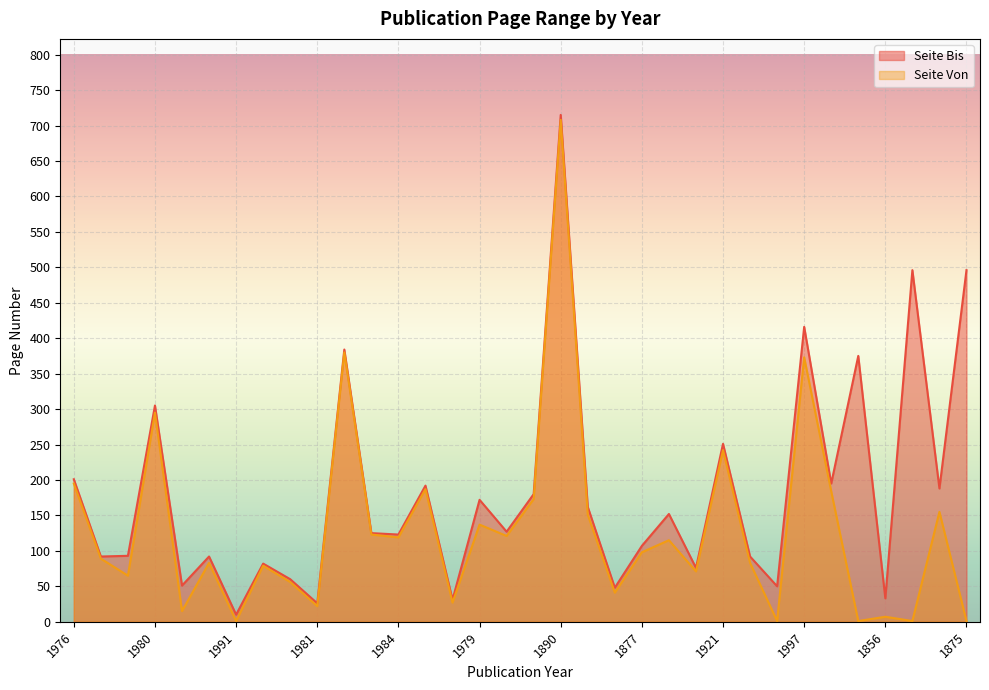

What is the sum of all Seite Bis values?

6198